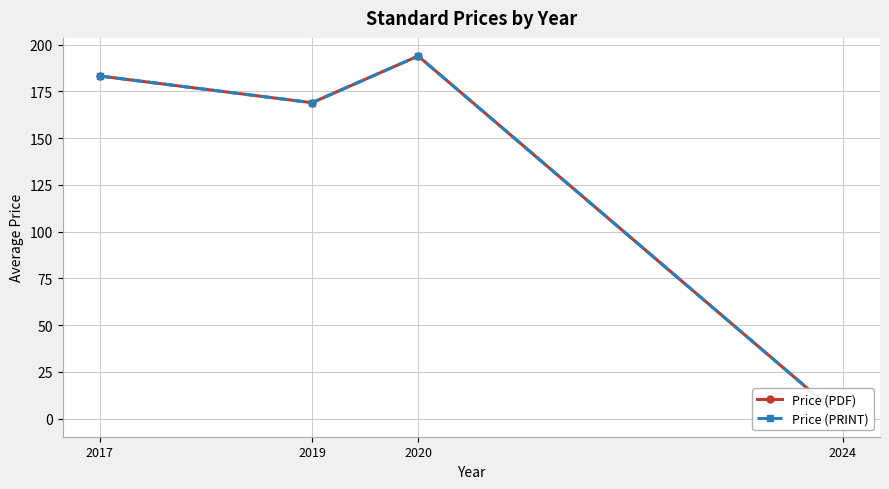

At which category does the chart reach its peak across all series?

2020